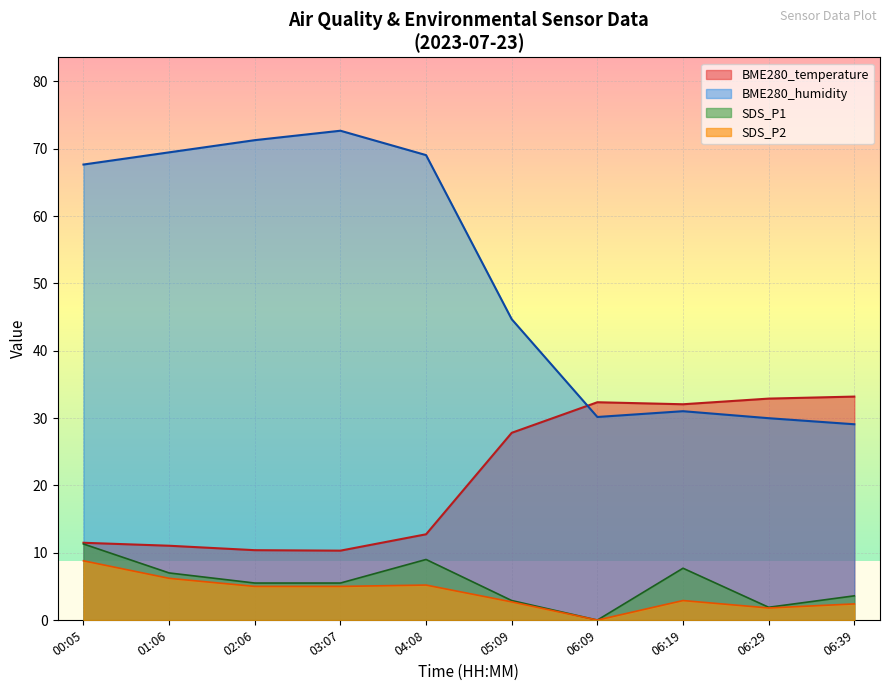

What is the greatest value displayed?

72.7